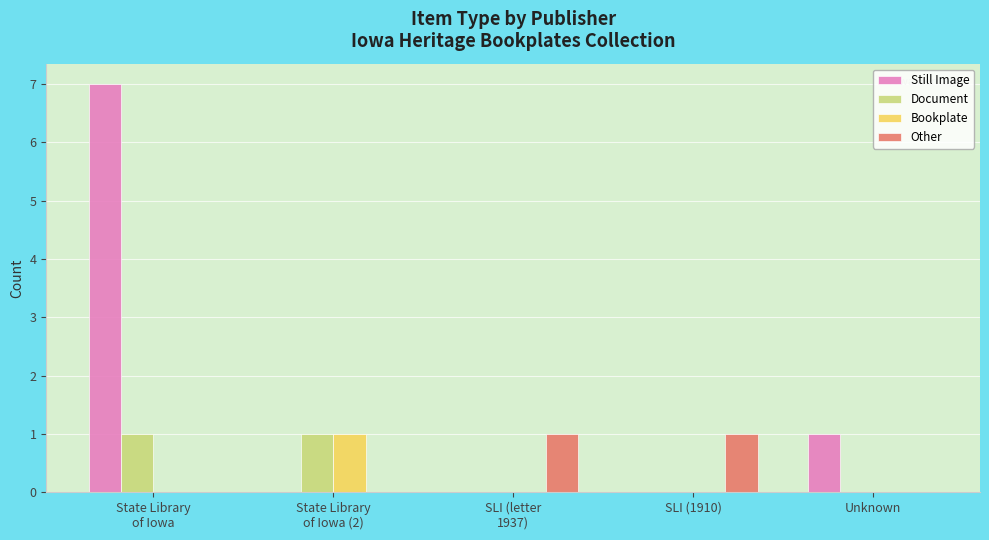

What is the total value across all series at SLI (1910)?

1